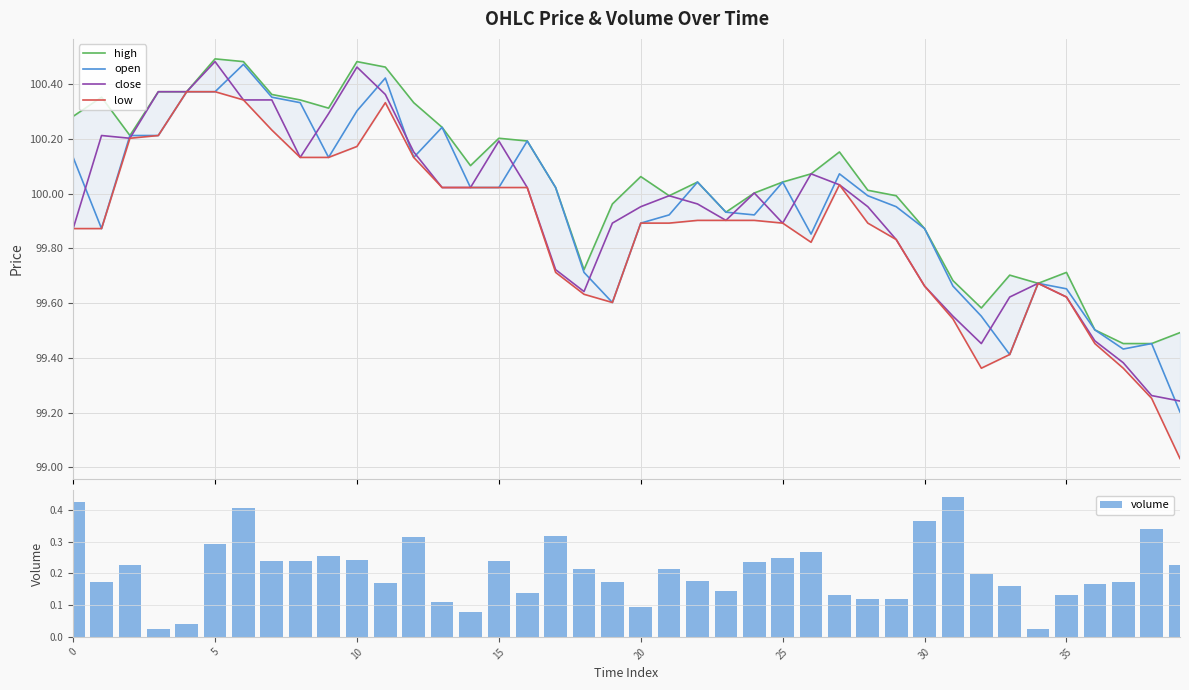

The volume series shows 0.1 at 35. True or false?

False